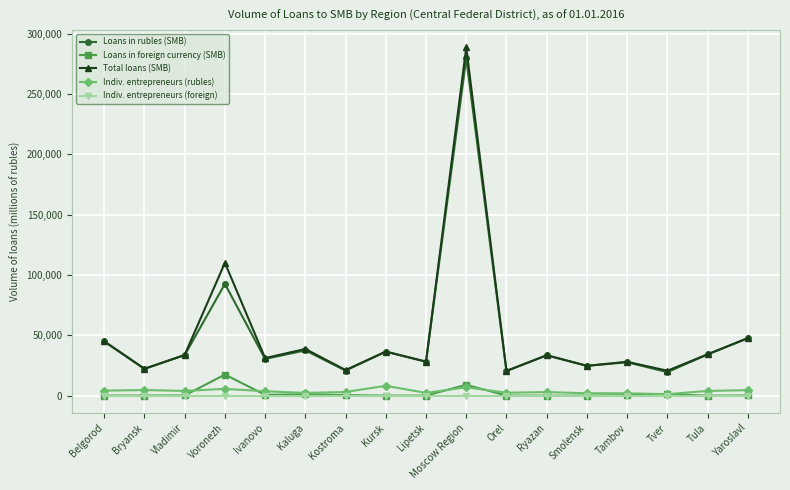

What is the label of the 3rd point from the right?

Tver